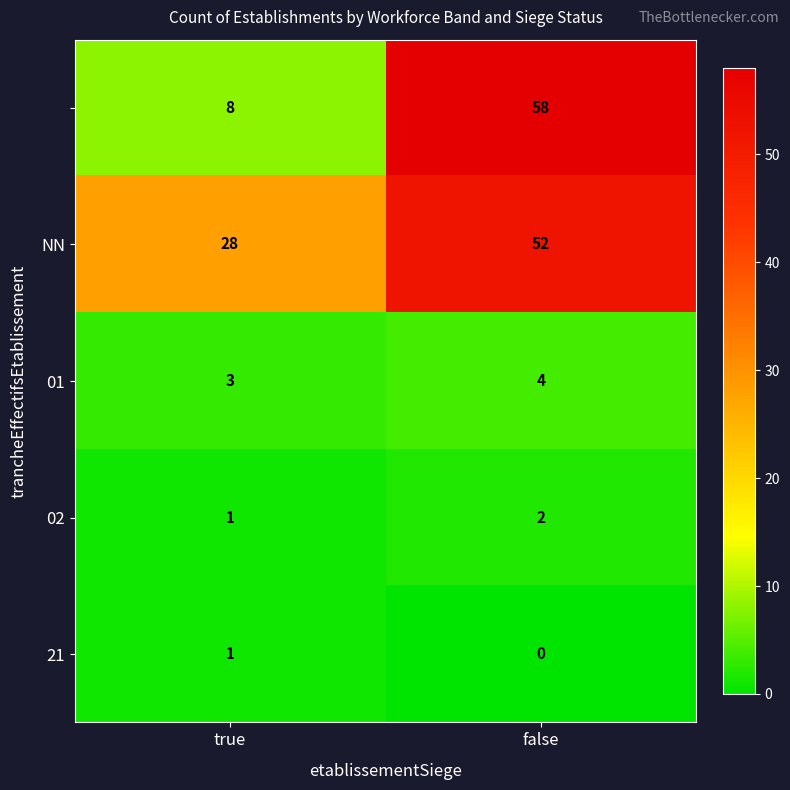

What is the difference between the highest and lowest values at true?

27